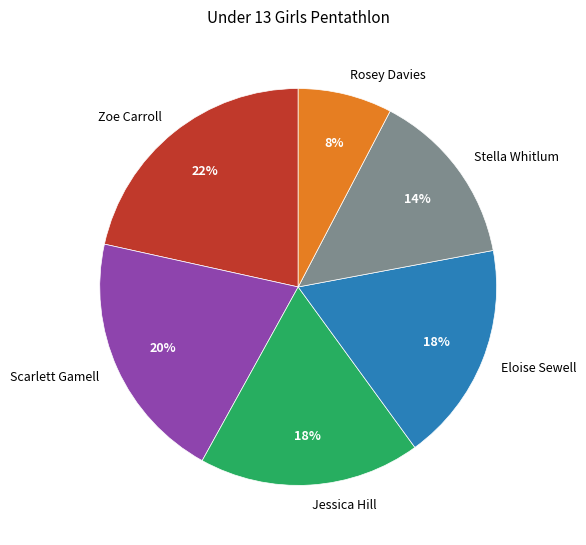

To the nearest percent, what is the difference between the Scarlett Gamell and Jessica Hill slice percentages?

2%